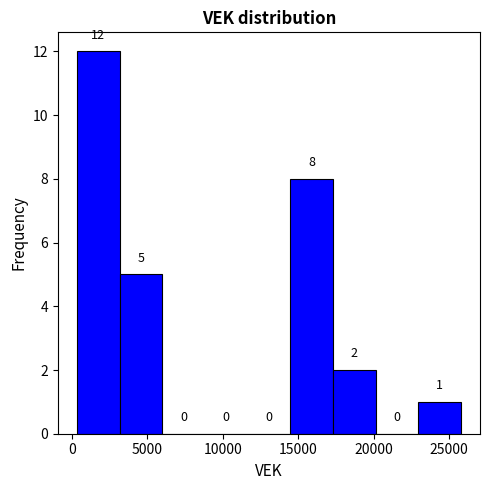

Reading left to right, list every bar in this chart as the range it spans on the x-axis followed by its height. The bar edges are not printed on the chart, so give them approximately, as read against the axis.

500 to 3000: 12
3000 to 6000: 5
6000 to 9000: 0
9000 to 11500: 0
11500 to 14500: 0
14500 to 17500: 8
17500 to 20000: 2
20000 to 23000: 0
23000 to 26000: 1